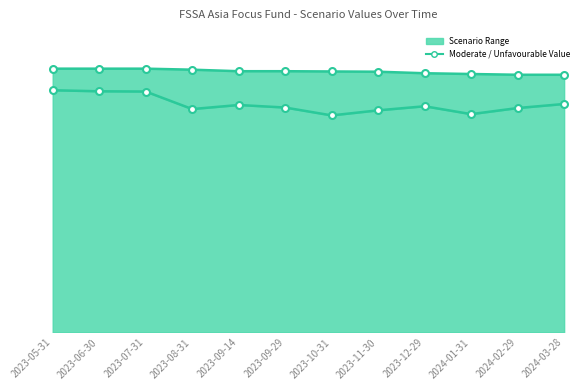

What is the label of the 12th point from the right?

2023-05-31